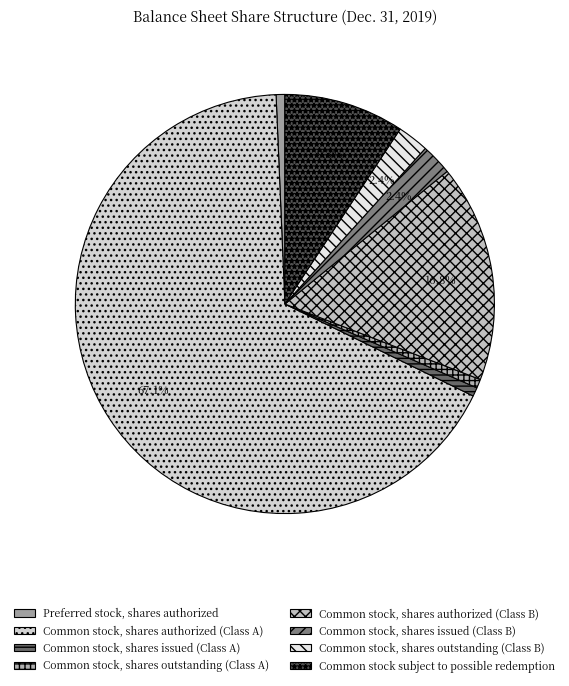

To the nearest percent, what is the combined percentage of Common stock, shares outstanding (Class A) and Common stock, shares issued (Class B)?

3%